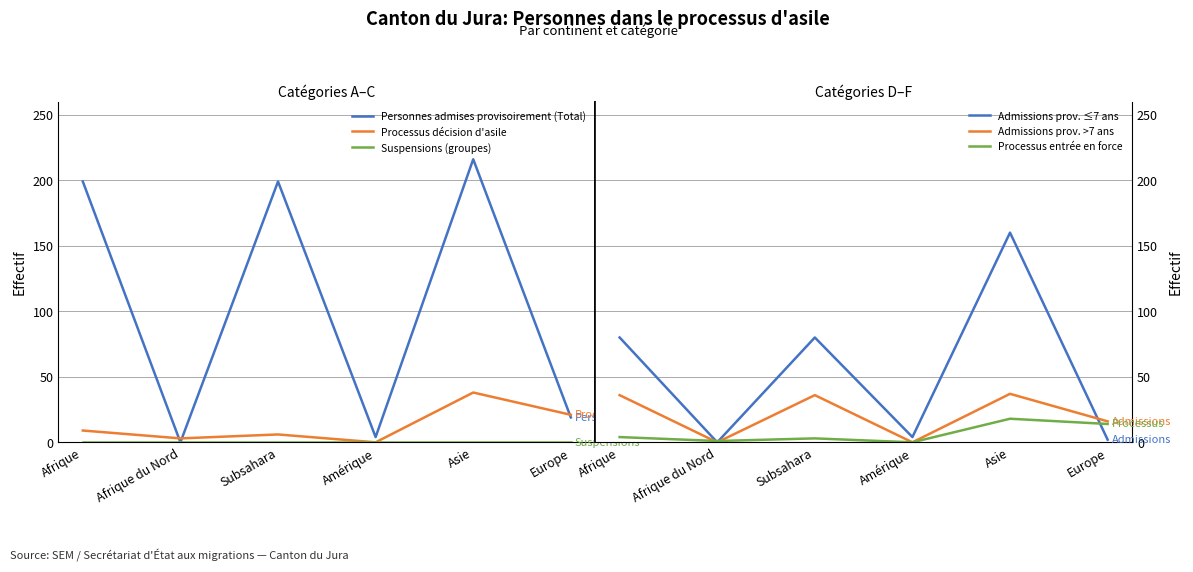

Is it true that Admissions prov. >7 ans equals 24 at Subsahara?

False